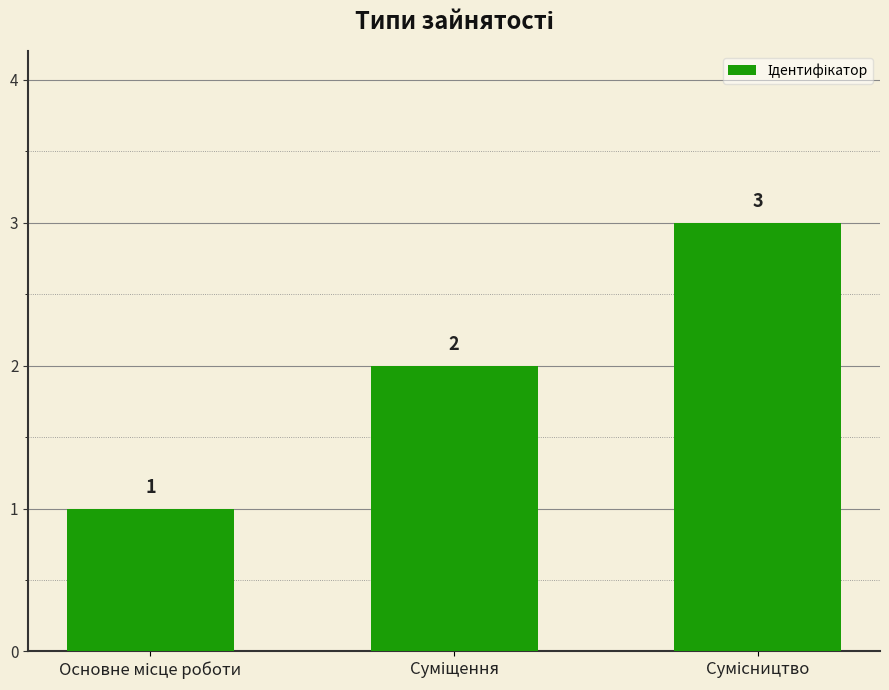

Count the values in the range 1 to 3.

3